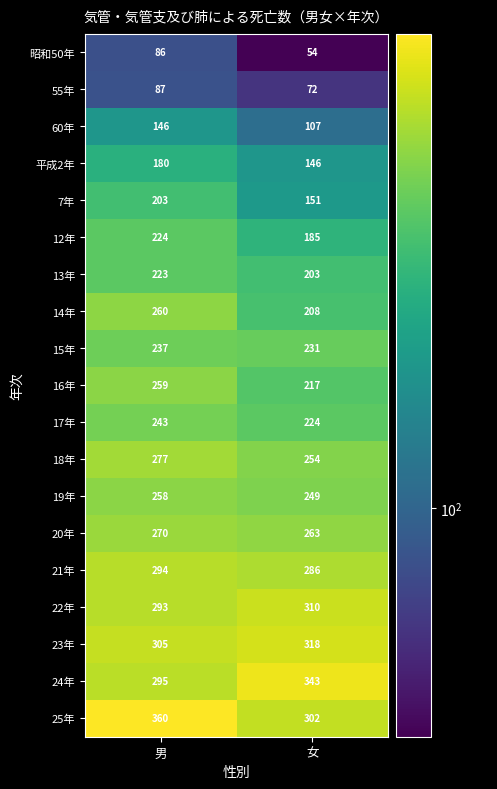

What is the approximate value of 19年 at 女?

249